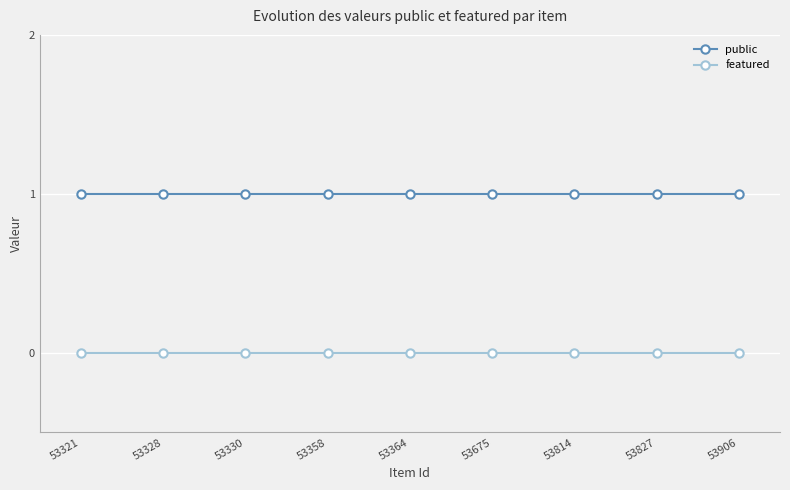

Reading left to right, what are all the values shown in this chart?

public: 53321=1	53328=1	53330=1	53358=1	53364=1	53675=1	53814=1	53827=1	53906=1
featured: 53321=0	53328=0	53330=0	53358=0	53364=0	53675=0	53814=0	53827=0	53906=0